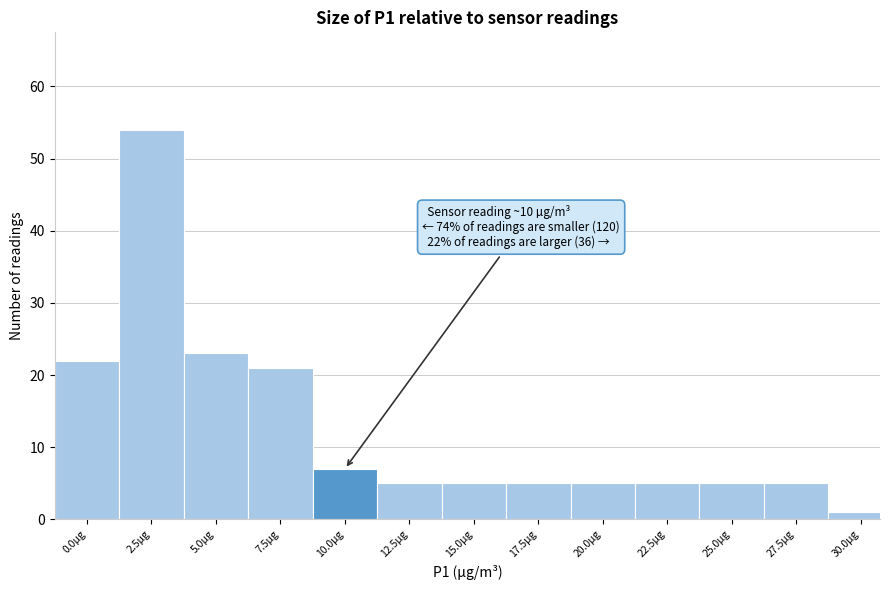

Reading left to right, what are all the values shown in this chart?

0.0µg=22	2.5µg=54	5.0µg=23	7.5µg=21	10.0µg=7	12.5µg=5	15.0µg=5	17.5µg=5	20.0µg=5	22.5µg=5	25.0µg=5	27.5µg=5	30.0µg=1